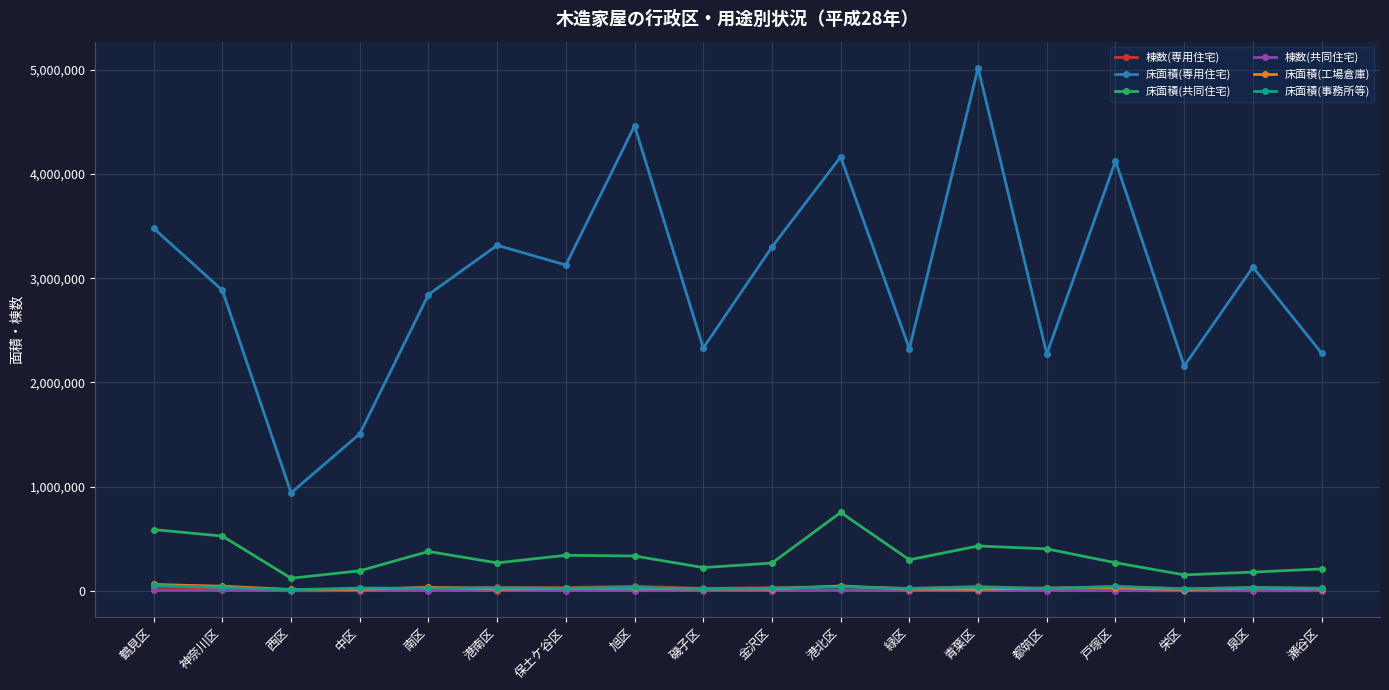

At how many categories does at least one series exceed 1337788?

17